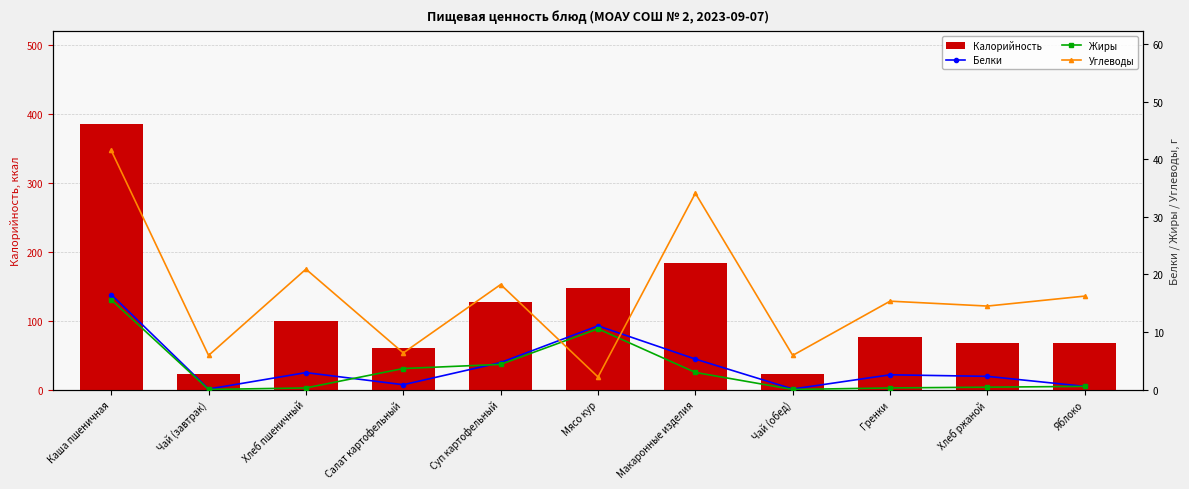

Rank the series at Яблоко from highest to lowest value.

Калорийность, Углеводы, Белки, Жиры